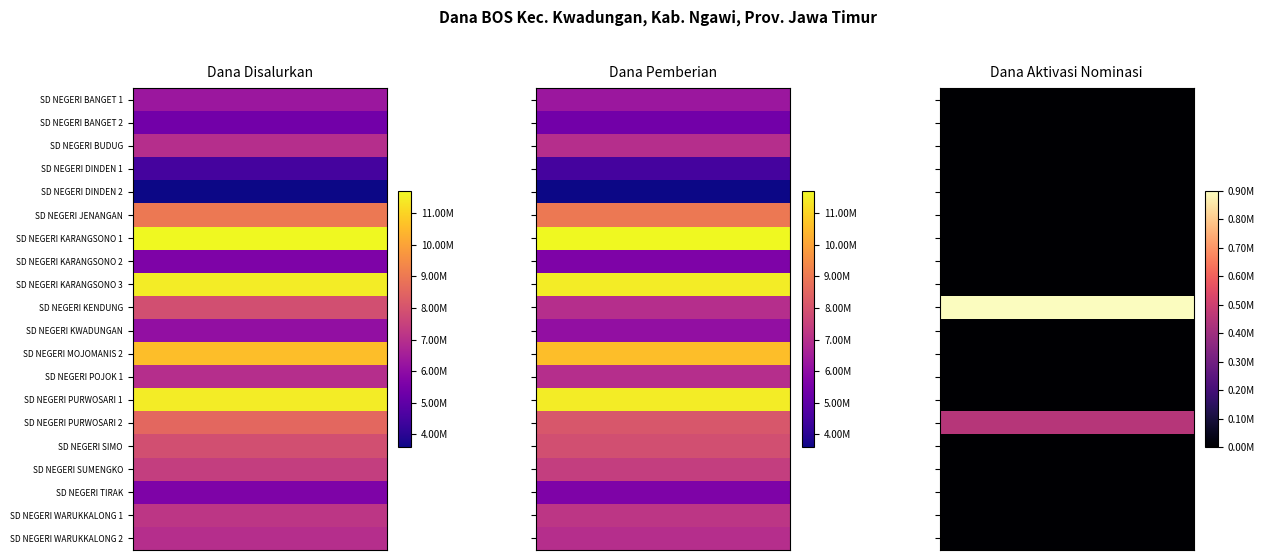

At how many categories does at least one series exceed 1296684?

2